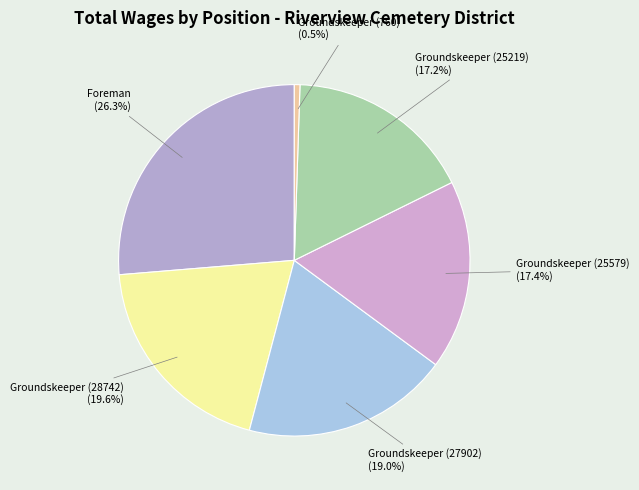

Which slice is the largest?

Foreman